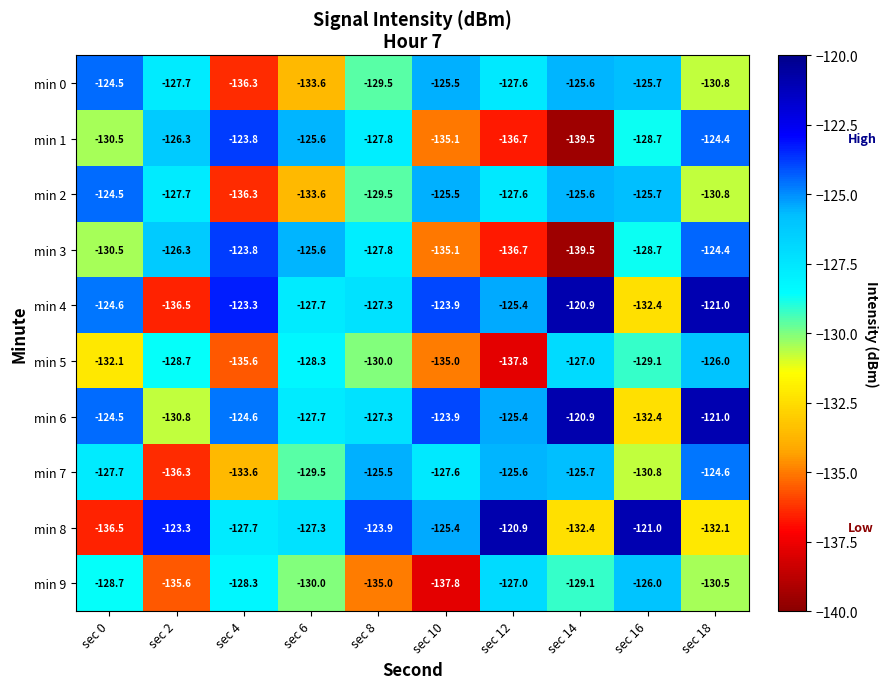

At which category is the sum across all series the highest?

sec 18